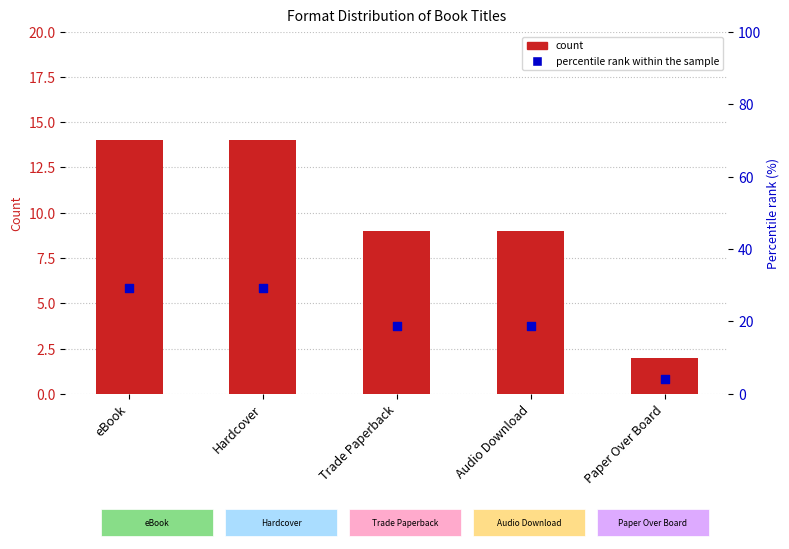

What are all the series names shown in the legend?

count, percentile rank